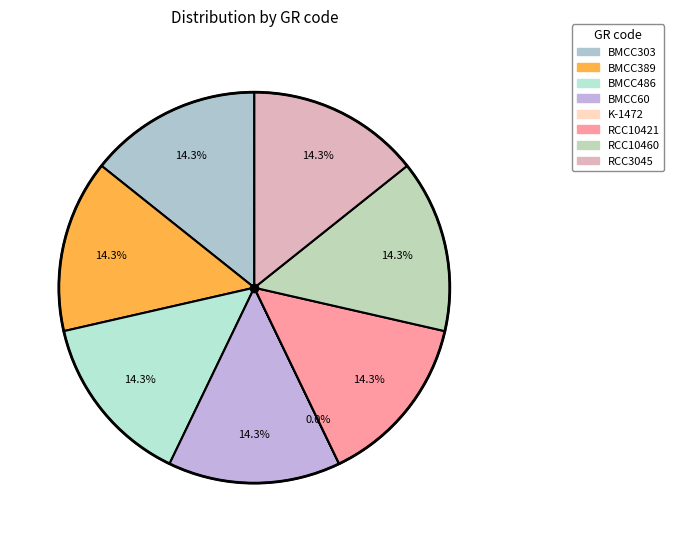

Which slice is the smallest?

K-1472